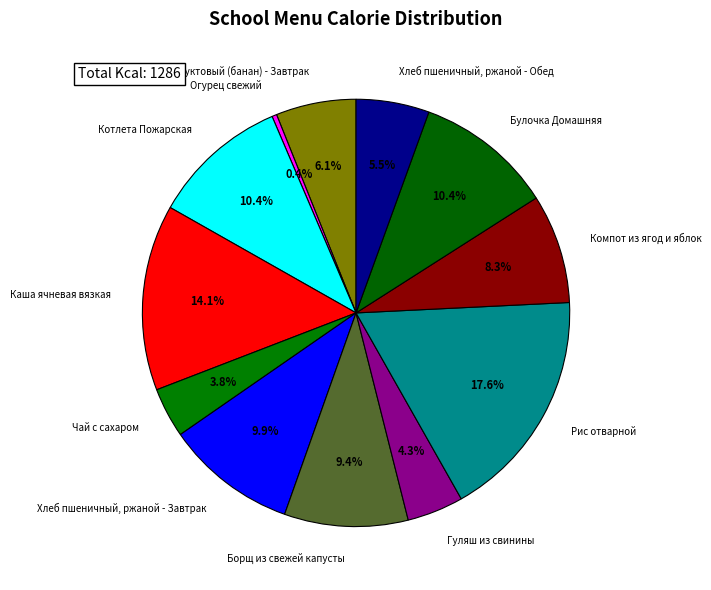

What percentage is the Десерт фруктовый (банан) - Завтрак slice, to the nearest percent?

6%